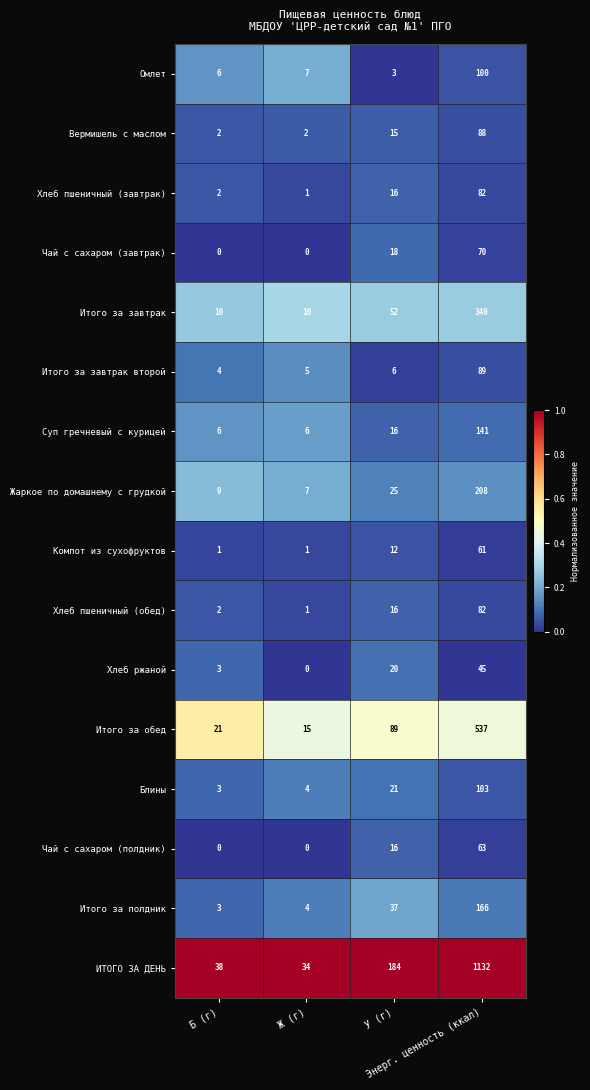

Count the number of categories in the chart.

4